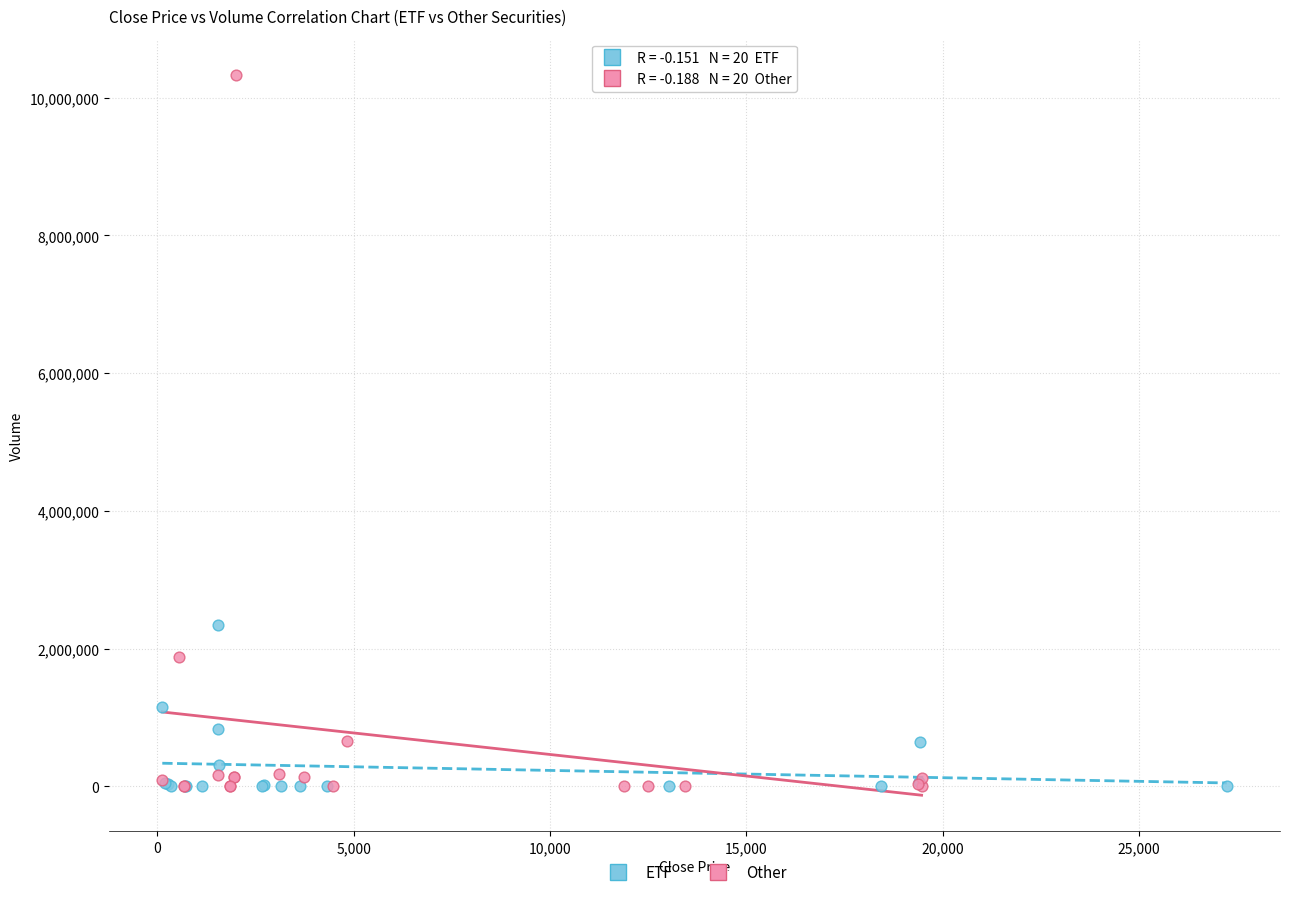

Which series has the largest Y range (max minus min)?

Other